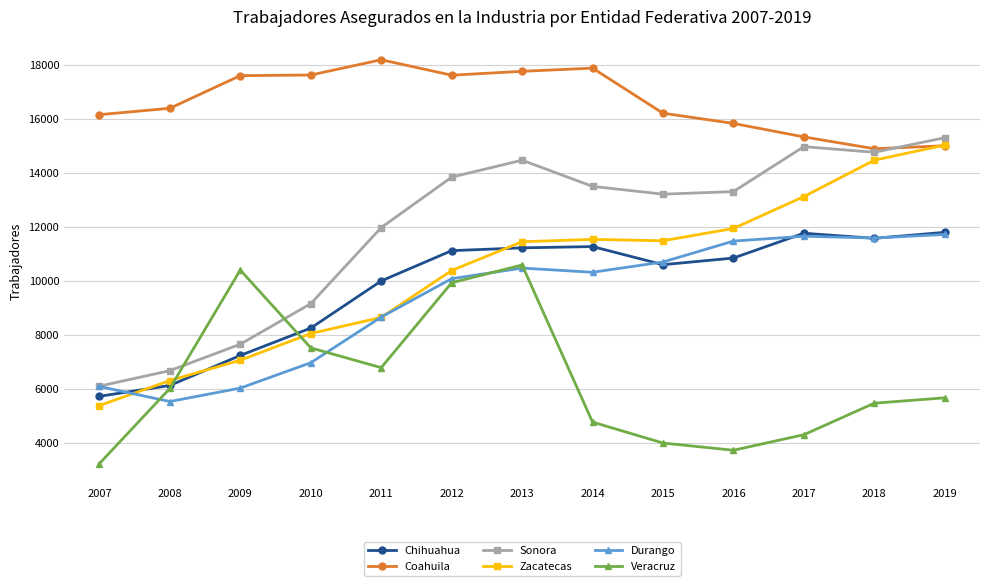

True or false: Durango and Coahuila intersect in this chart.

False